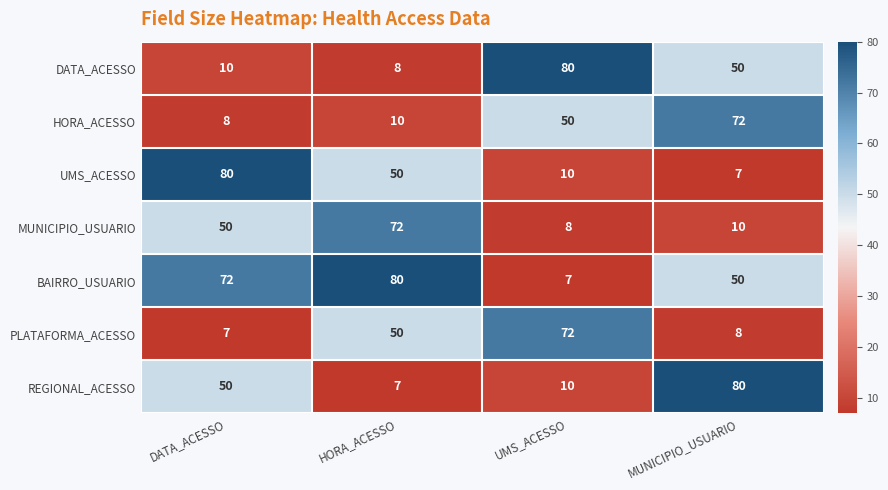

Read the PLATAFORMA_ACESSO value at UMS_ACESSO.

72